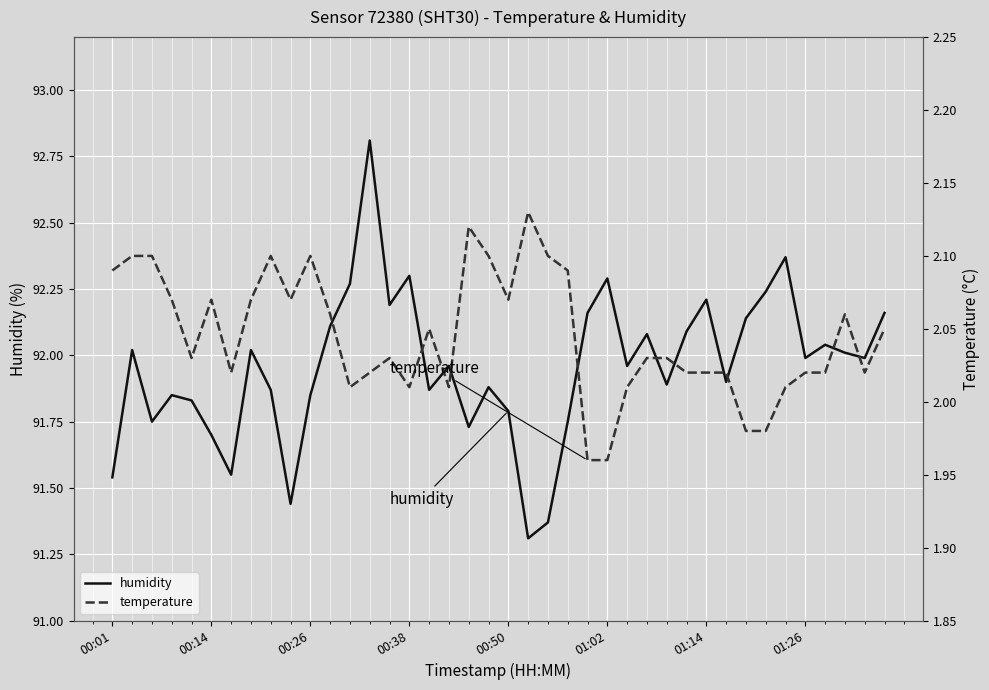

True or false: humidity and temperature cross at least once.

False